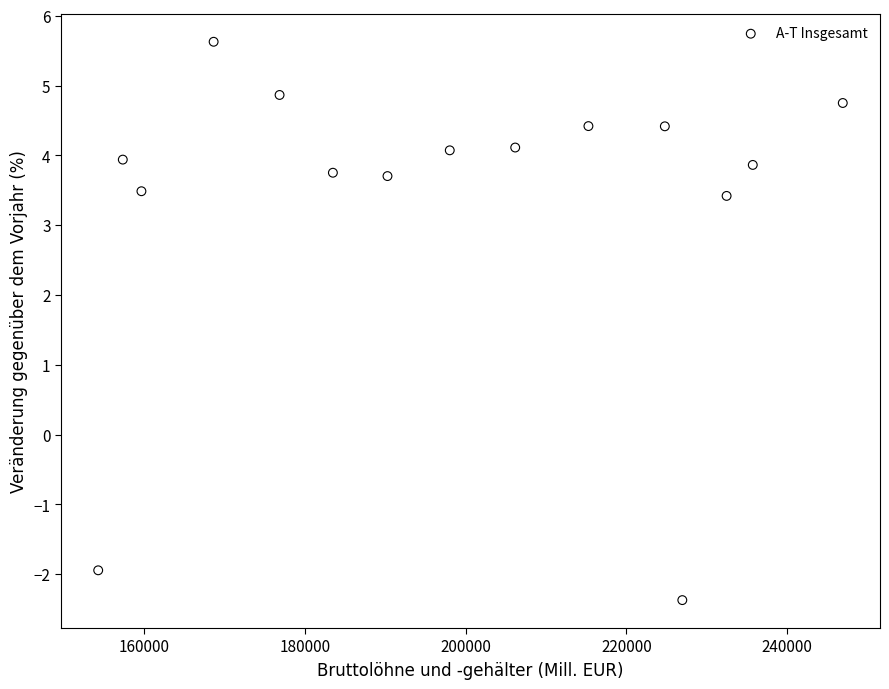

What is the range of Y values (max minus min)?

8.0